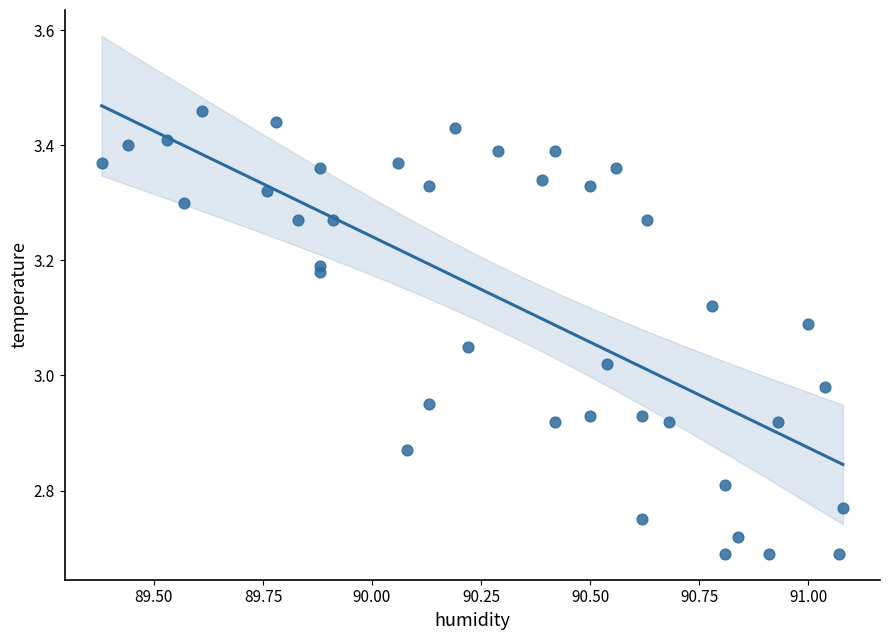

What is the range of X values (max minus min)?

1.7